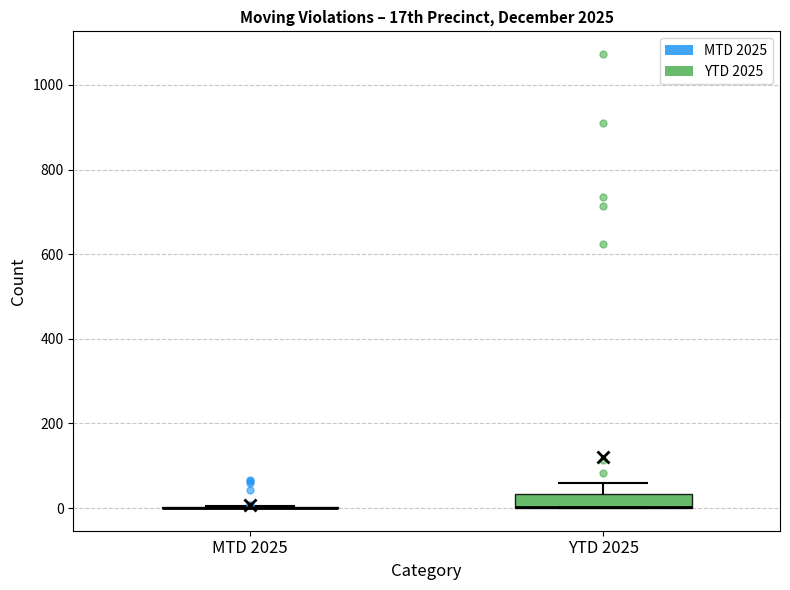

Where is the lower edge of the box for YTD 2025 on the y-axis? The values are not printed on the chart, so give them approximately, as read against the axis.

0